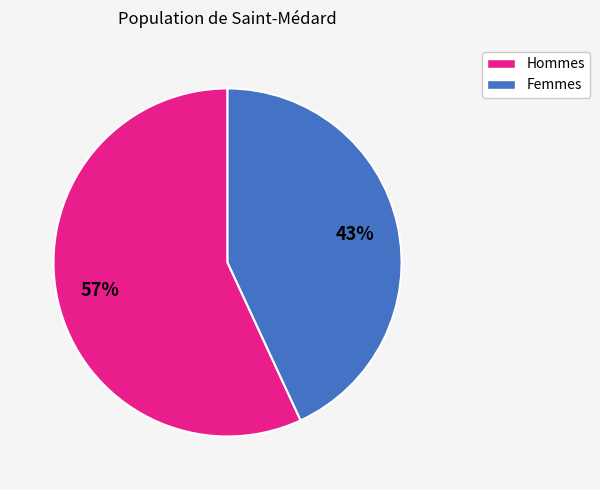

Is there any slice that represents more than half of the pie?

Yes